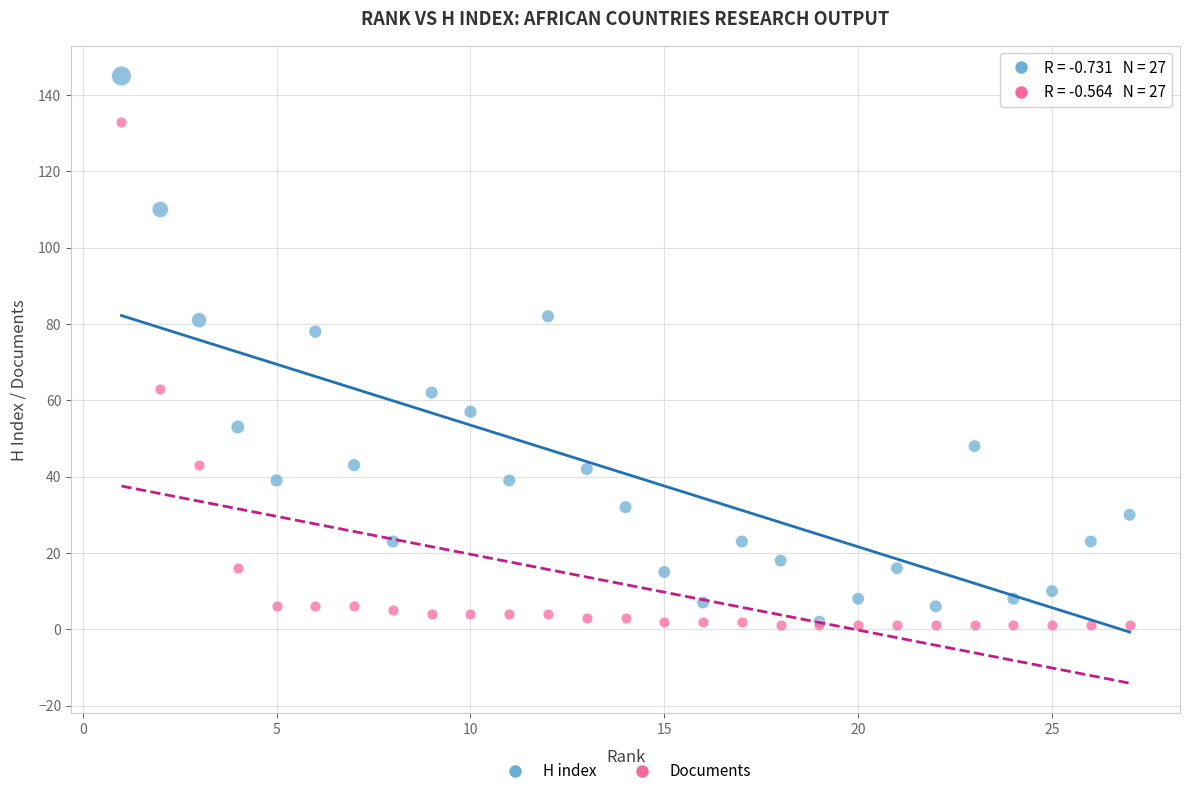

In the H index series, what Y value is closest to 73?

78